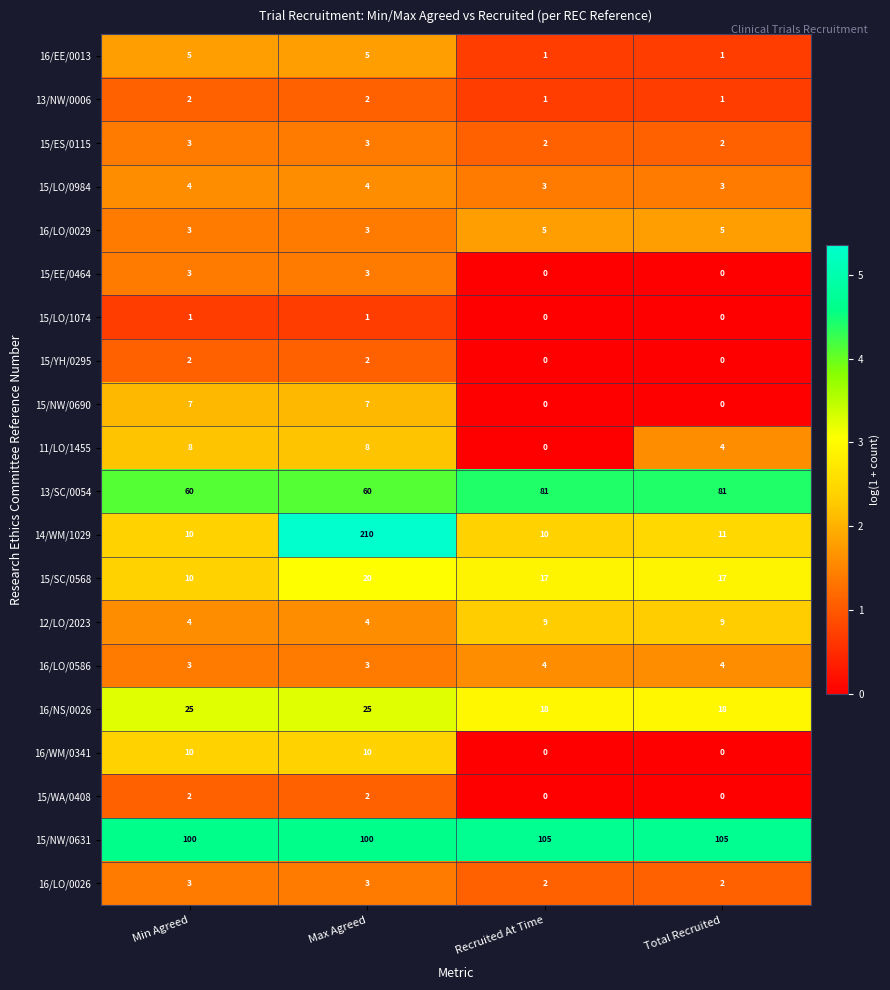

How many series are shown in this chart?

20